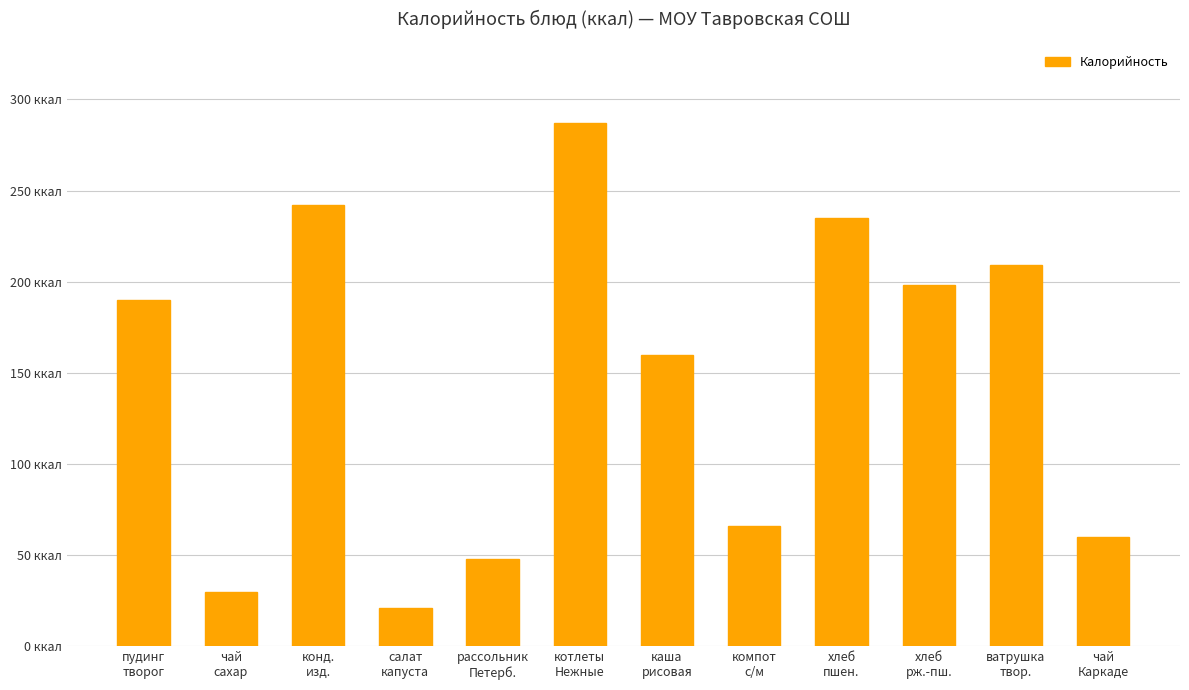

Reading left to right, what are all the values shown in this chart?

пудинг
творог=190	чай
сахар=30	конд.
изд.=242	салат
капуста=21	рассольник
Петерб.=48	котлеты
Нежные=287	каша
рисовая=160	компот
с/м=66	хлеб
пшен.=235	хлеб
рж.-пш.=198	ватрушка
твор.=209	чай
Каркаде=60